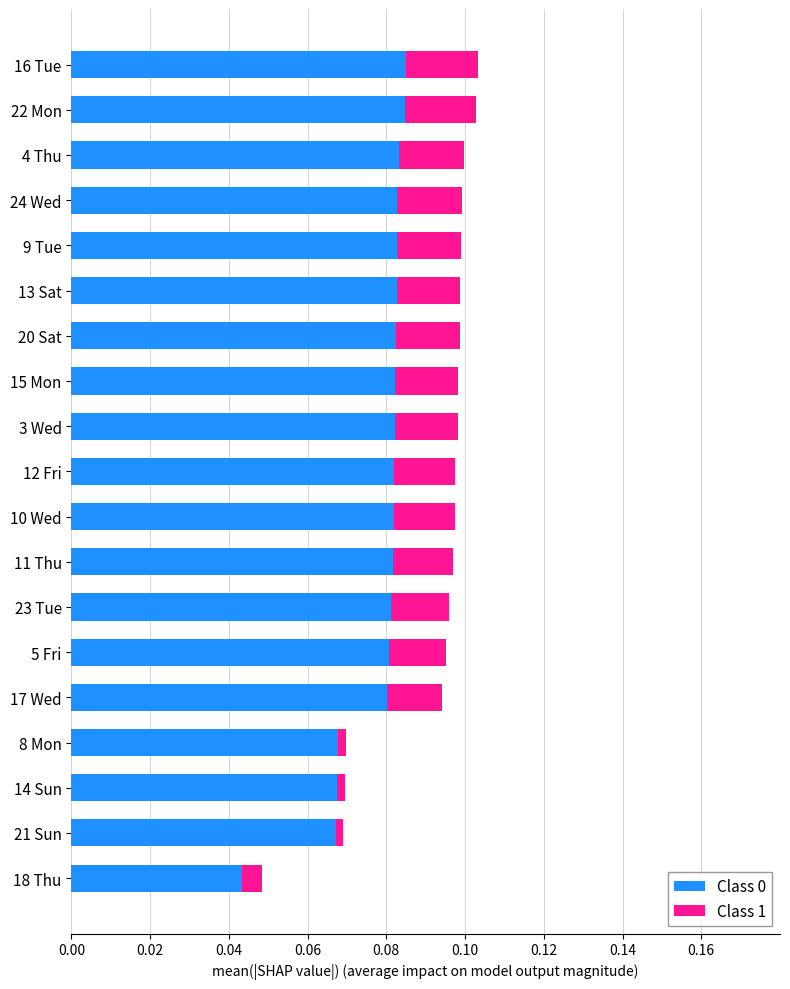

Count the number of data series in this chart.

2